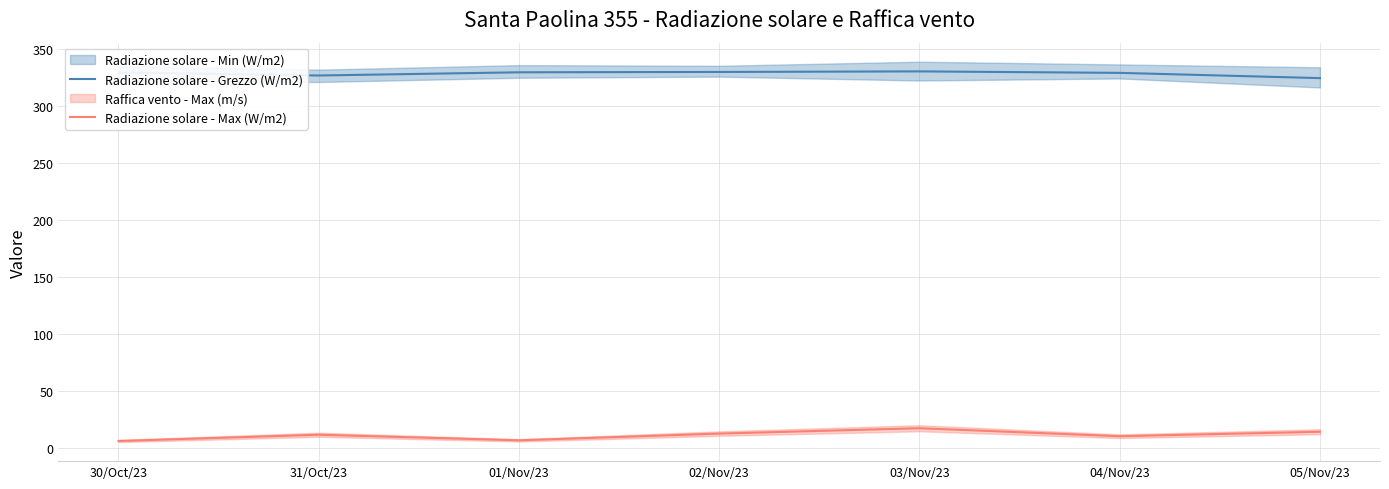

Where does the Radiazione solare - Max (W/m2) series first go above 12?

02/Nov/23